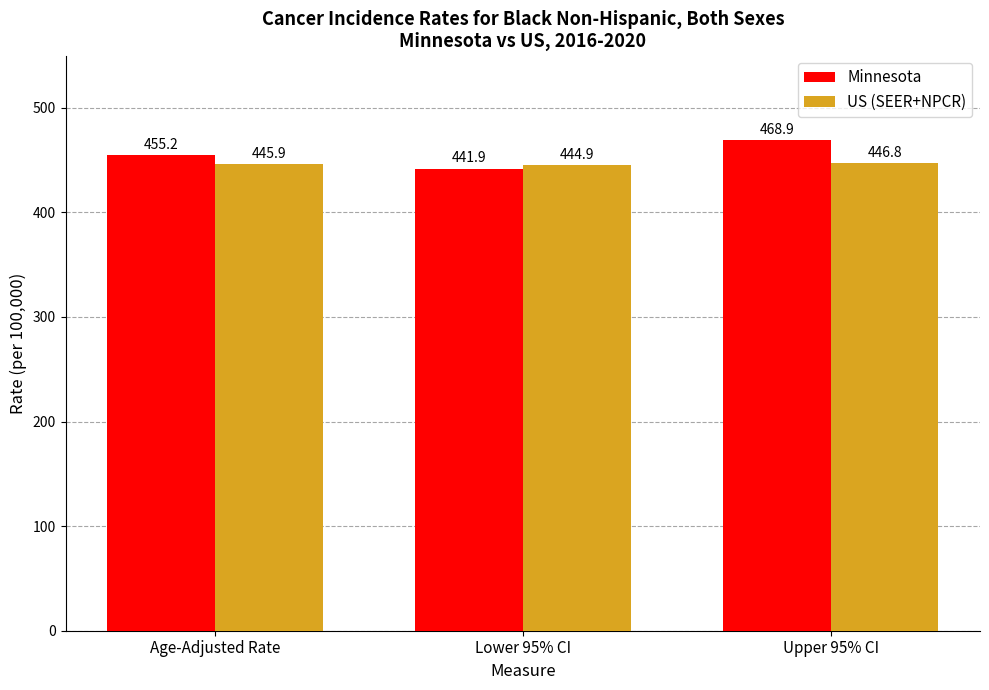

Reading right to left, list all the values displayed in this chart.

Minnesota: Upper 95% CI=468.9	Lower 95% CI=441.9	Age-Adjusted Rate=455.2
US (SEER+NPCR): Upper 95% CI=446.8	Lower 95% CI=444.9	Age-Adjusted Rate=445.9